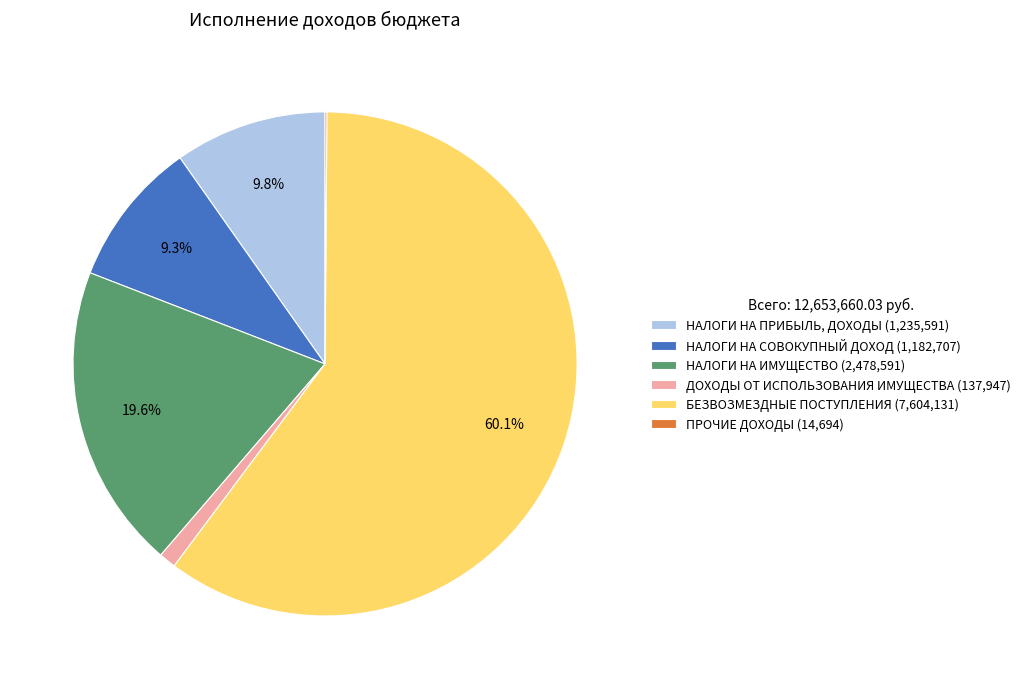

To the nearest percent, what portion does ДОХОДЫ ОТ ИСПОЛЬЗОВАНИЯ ИМУЩЕСТВА represent?

1%